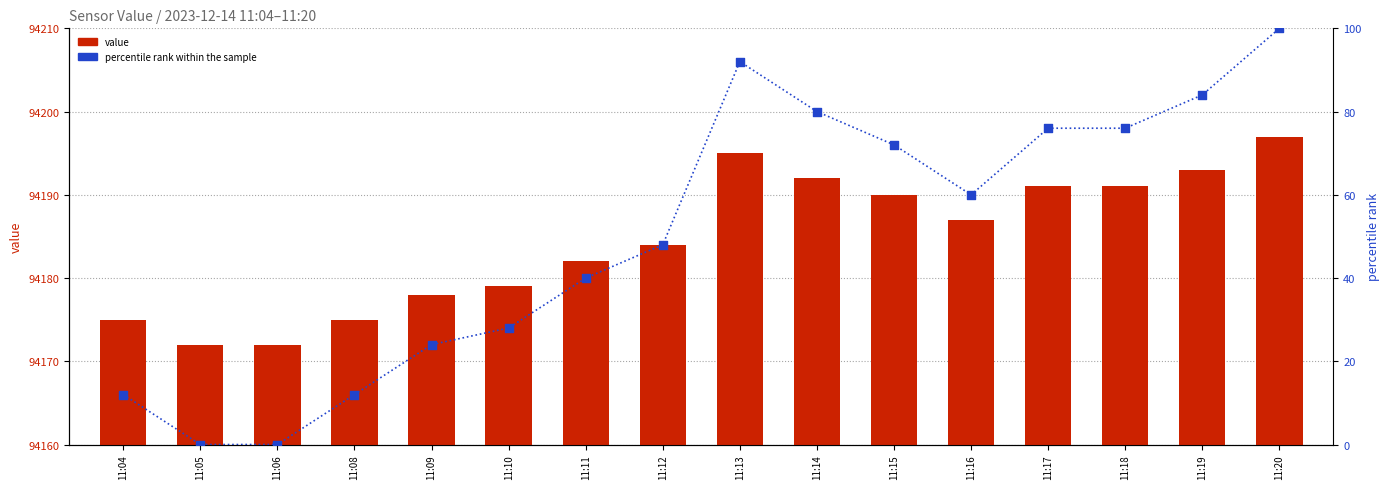

Which series has the largest Y range (max minus min)?

percentile rank within the sample